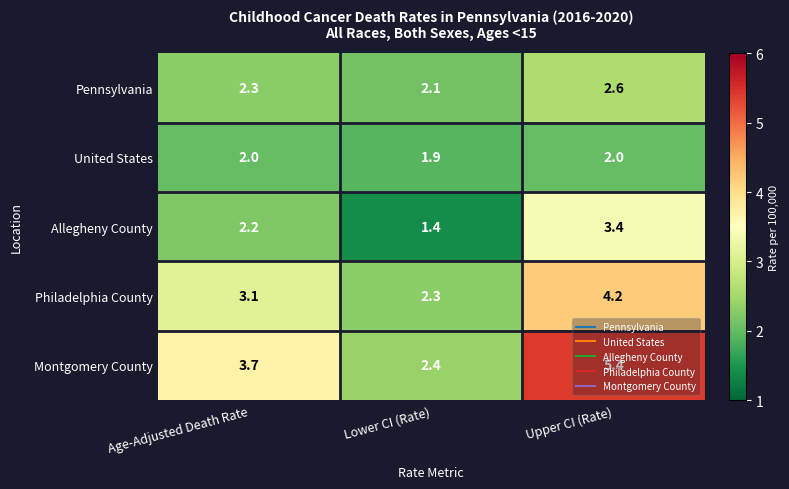

List the series in order of their peak value, lowest first.

United States, Pennsylvania, Allegheny County, Philadelphia County, Montgomery County